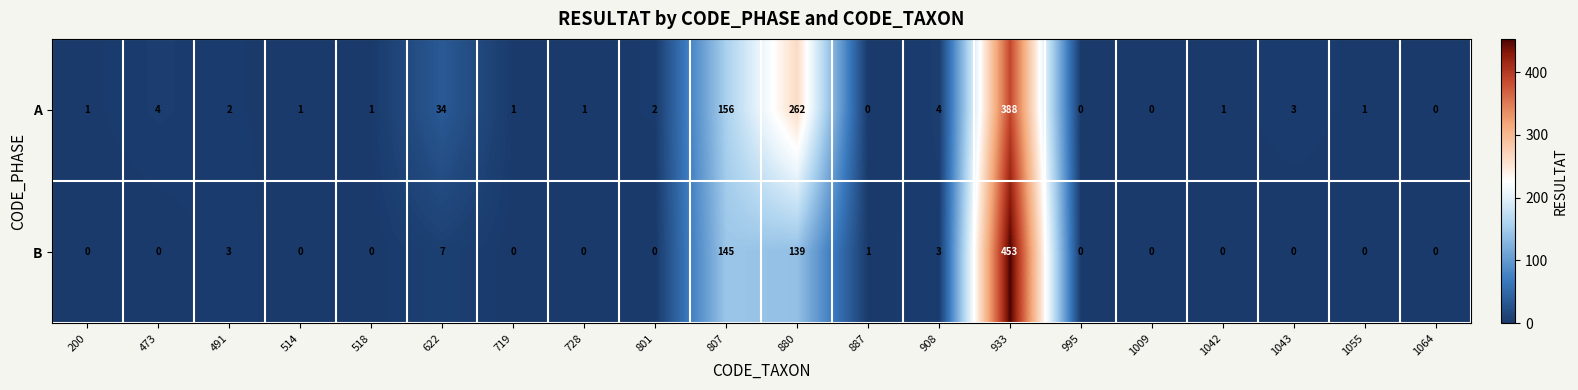

Is it true that A equals 232 at 807?

False